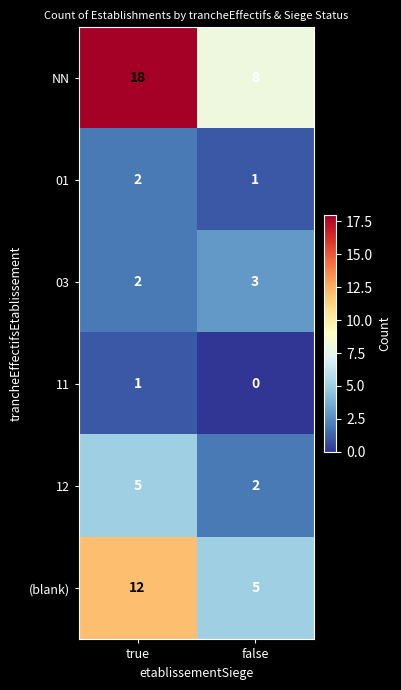

Between true and false, which series saw the biggest shift?

NN